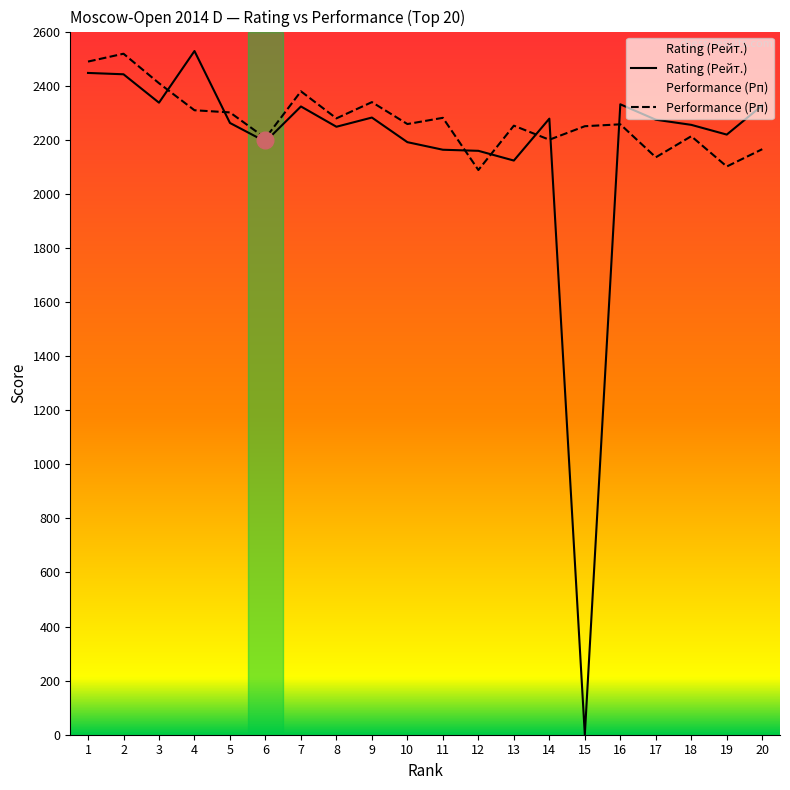

What is the value of the Performance (Рп) point at the 11th from the left?

2281